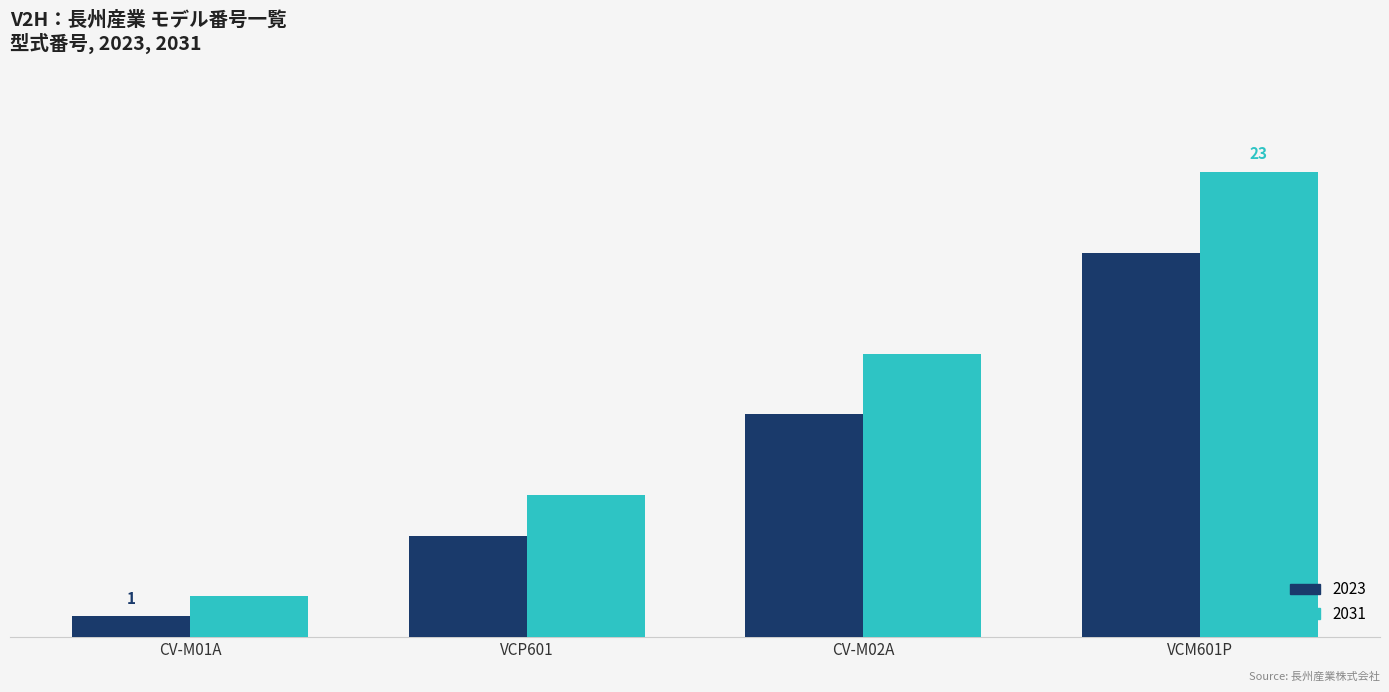

What are all the series names shown in the legend?

2023, 2031